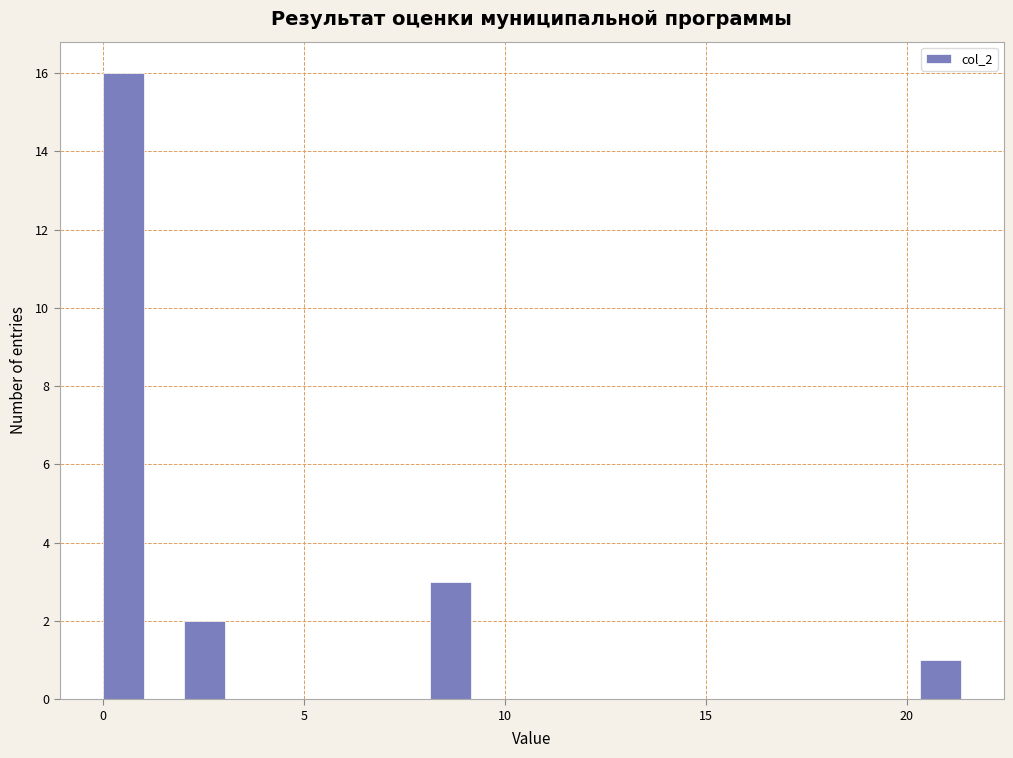

Around what value on the x-axis is the tallest bar? Give the approximate position of its centre, as read against the axis.

0.5